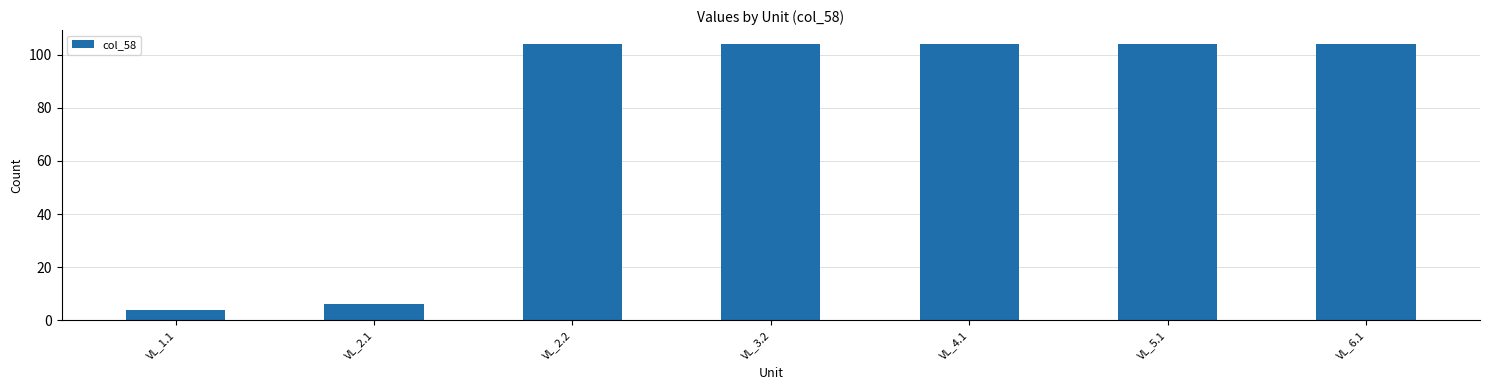

What is the smallest value displayed?

4